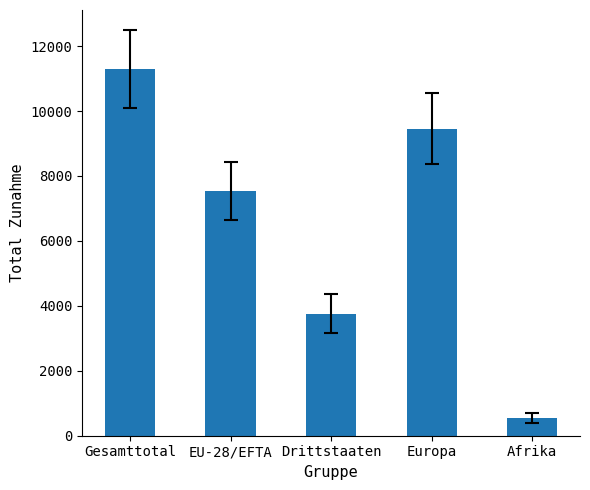

What is the ratio of the value at Drittstaaten to the value at EU-28/EFTA?

0.5